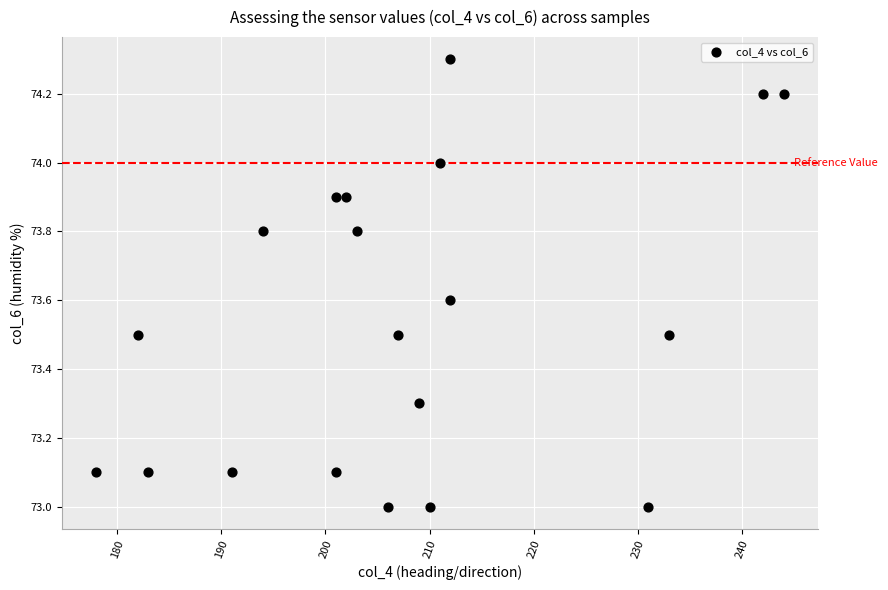

What is the range of X values (max minus min)?

66.0